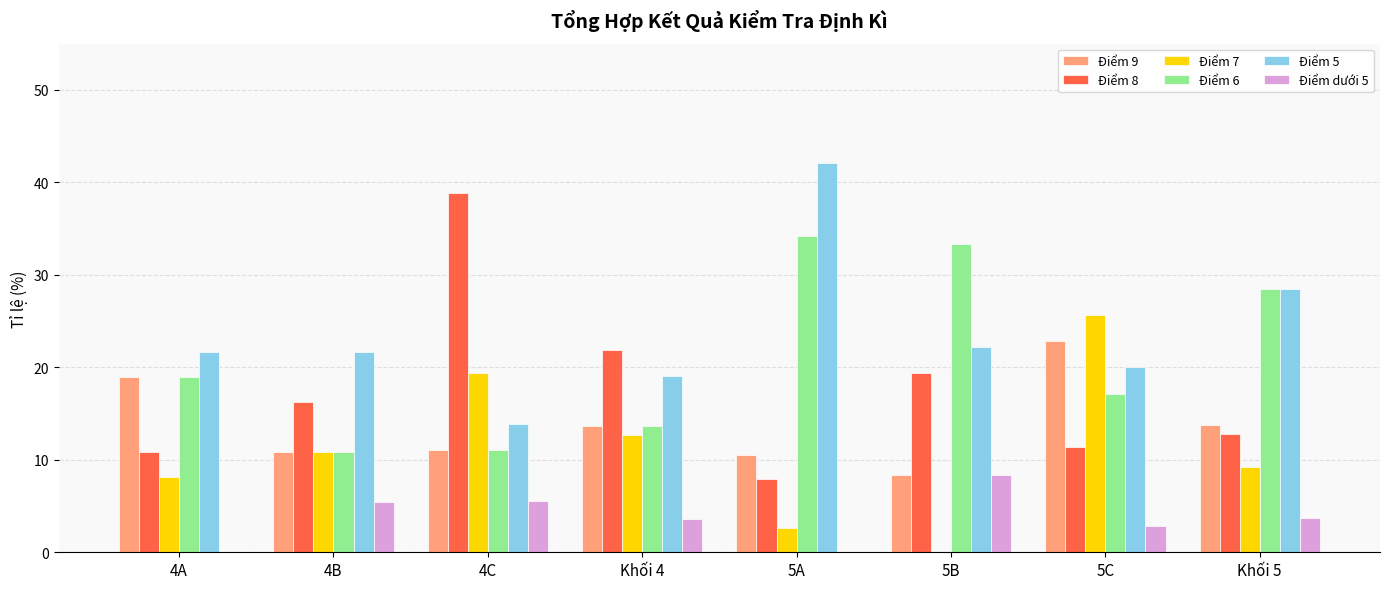

What is the spread (max minus min) of values at 5A?

42.1